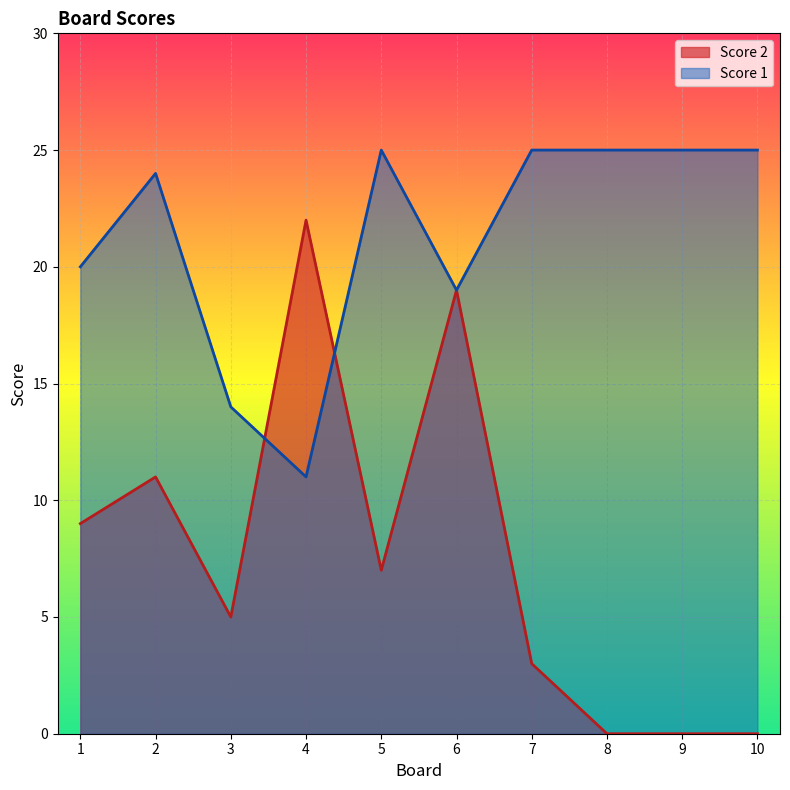

Does the chart display data point markers on the line(s)?

No